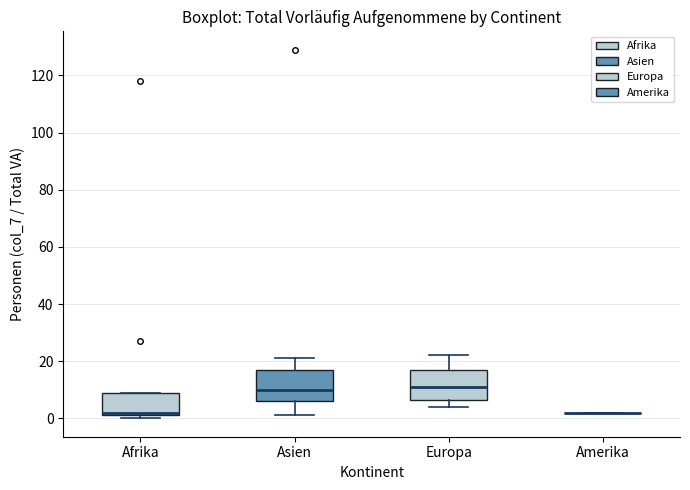

Reading left to right, read every box against the y-axis: the position of its median line, the range the box covers, and the ends of its whiskers. The values are not printed on the chart, so give them approximately, as read against the axis.

Afrika: median 2 (just above the box's lower edge), box 2 to 10, whiskers 0 to 10
Asien: median 10, box 6 to 18, whiskers 2 to 22
Europa: median 12, box 6 to 16, whiskers 4 to 22
Amerika: box collapsed to a line at 2, whiskers 2 to 2